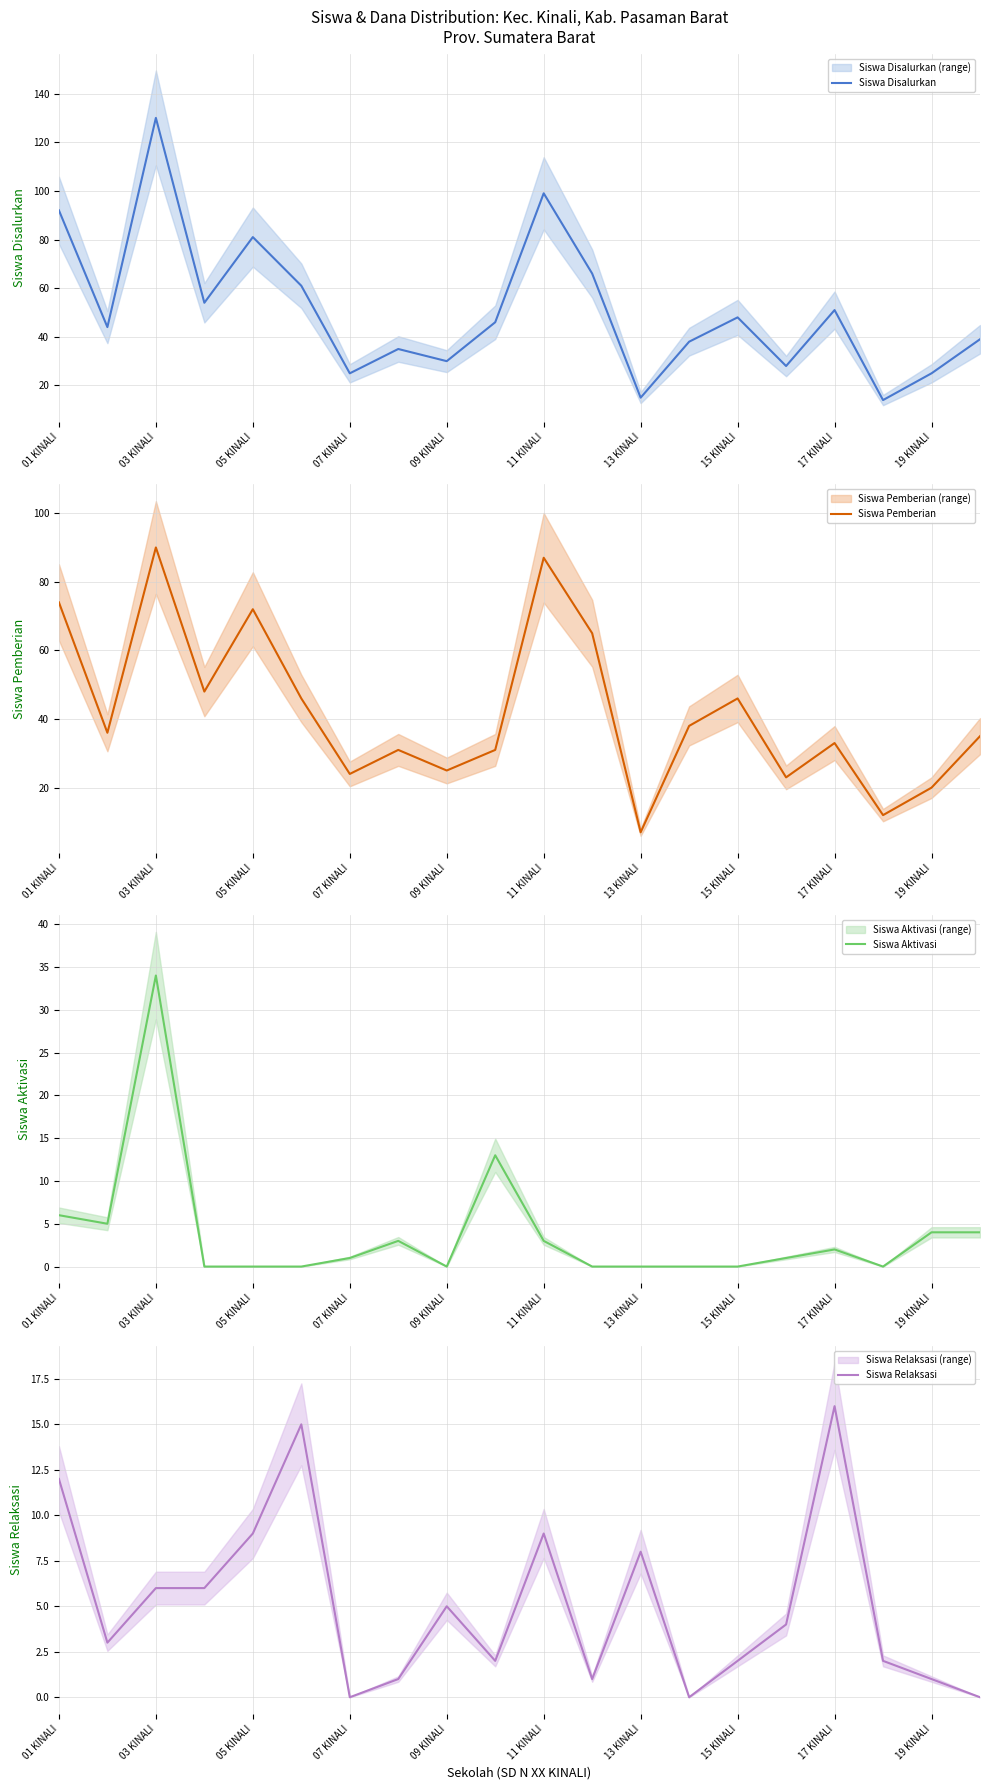

Is it true that Siswa Pemberian equals 3 at 13 KINALI?

False